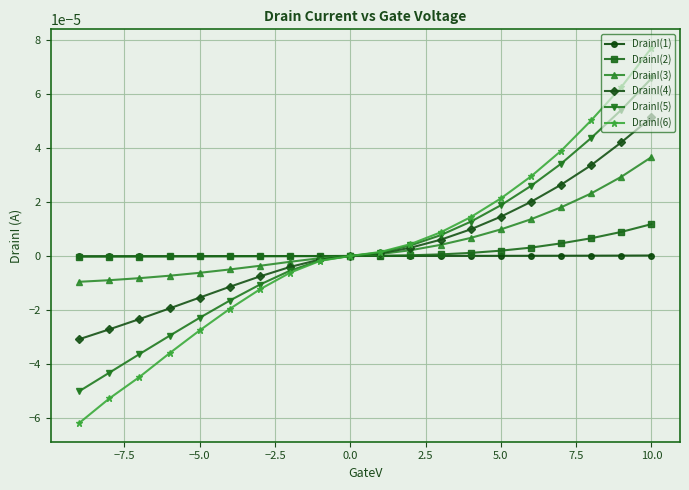

At which category is the sum across all series the highest?

10.0